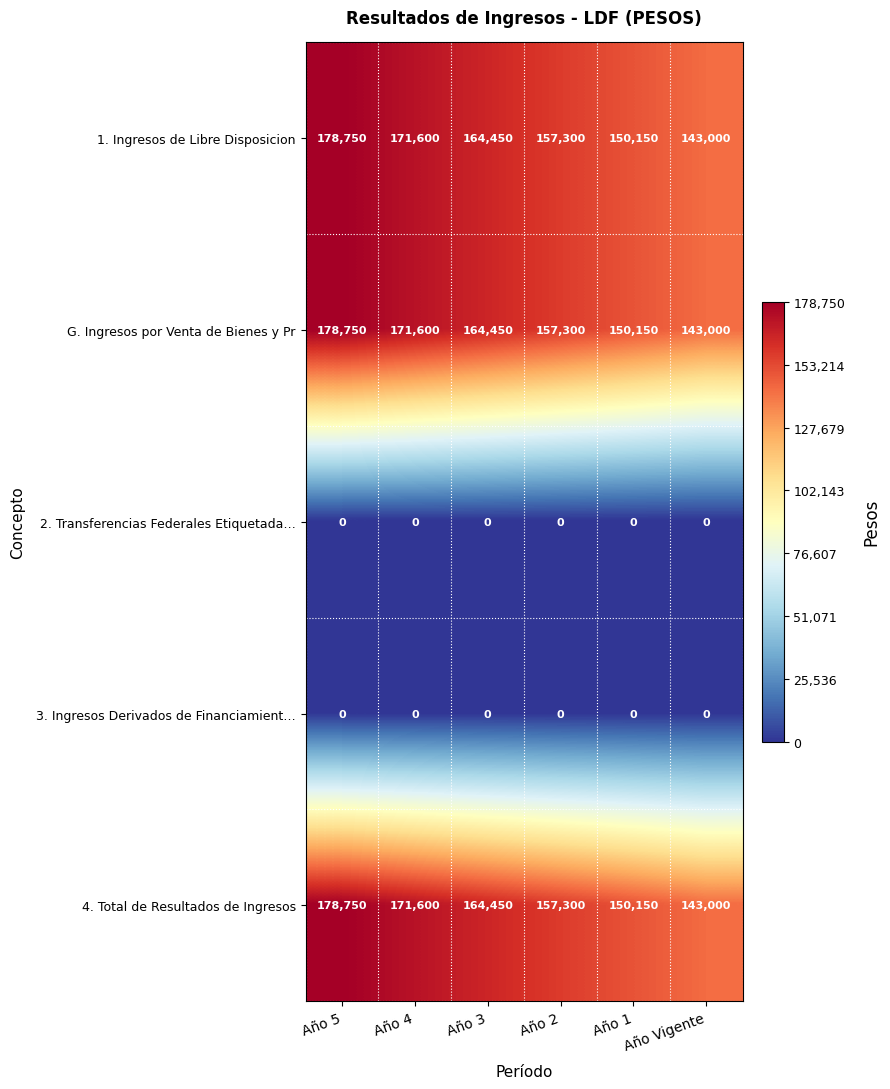

What is the maximum value shown in the chart?

178750